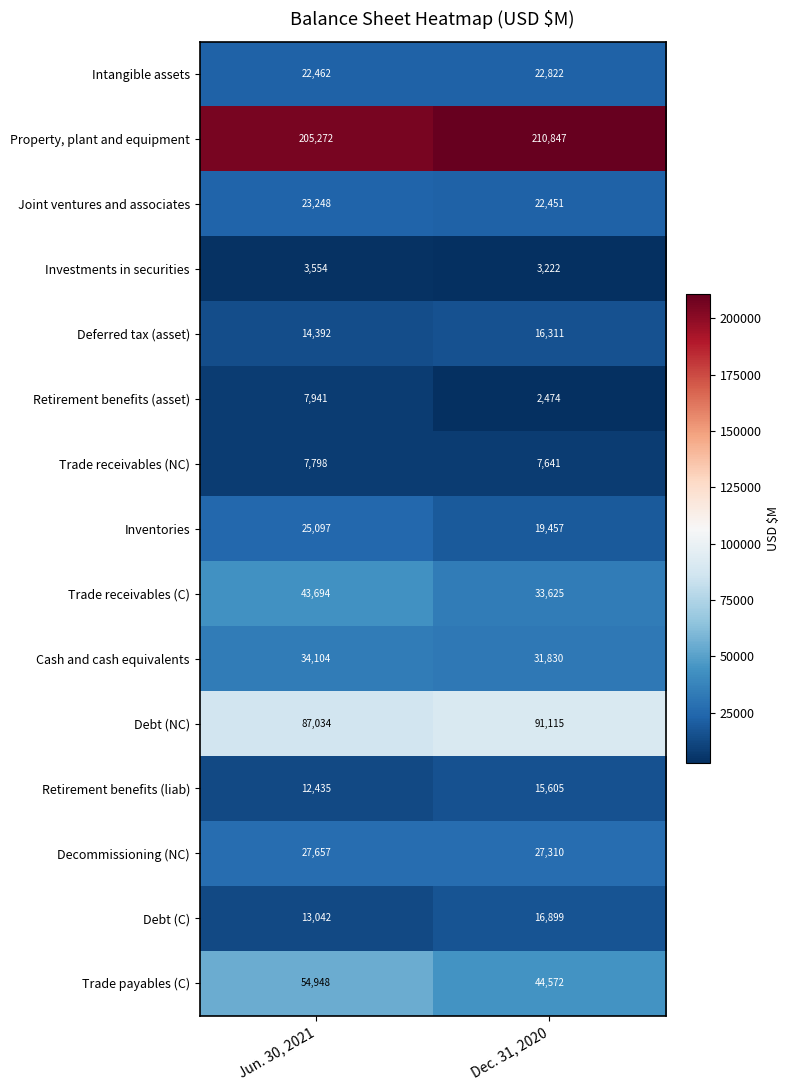

The Debt (NC) series shows 91115 at Dec. 31, 2020. True or false?

True